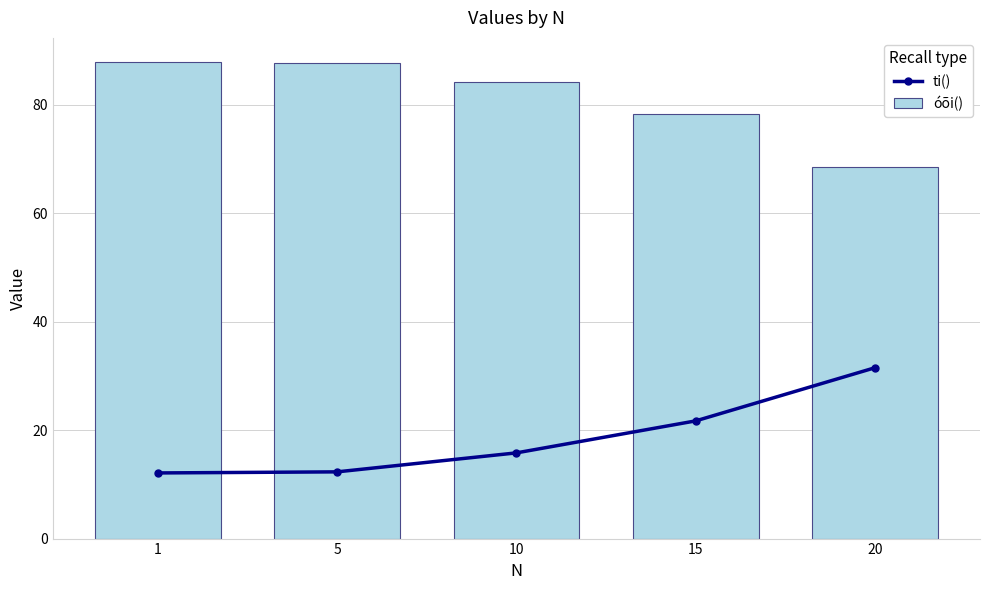

What is the sum of the óõi() values at 10 and 1?

172.1